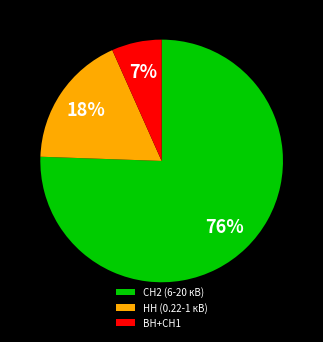

Is the sum of ВН+СН1 and НН (0.22-1 кВ) greater than half?

No